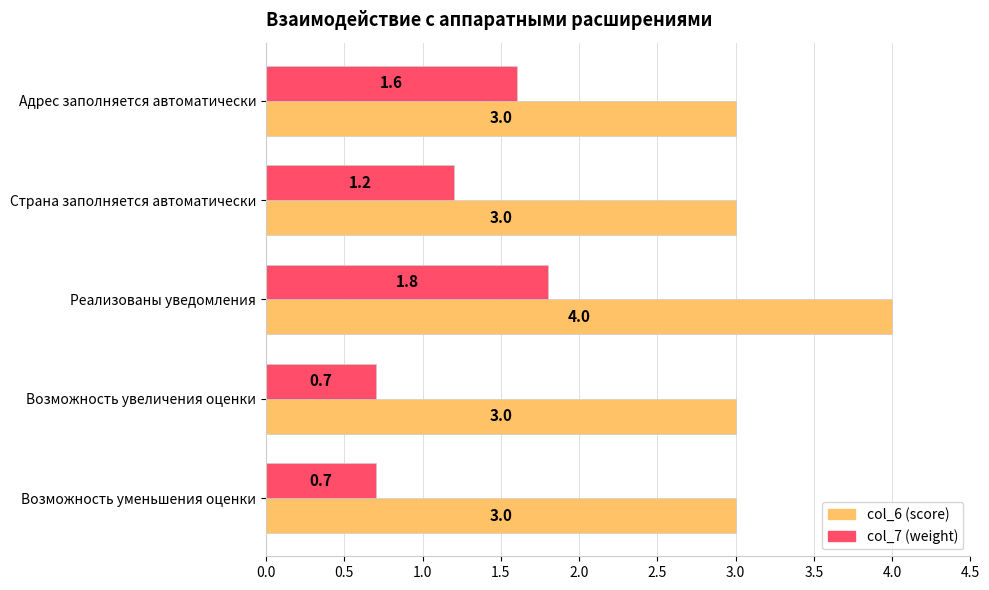

What is the difference between the highest and lowest values at Страна заполняется автоматически?

1.8